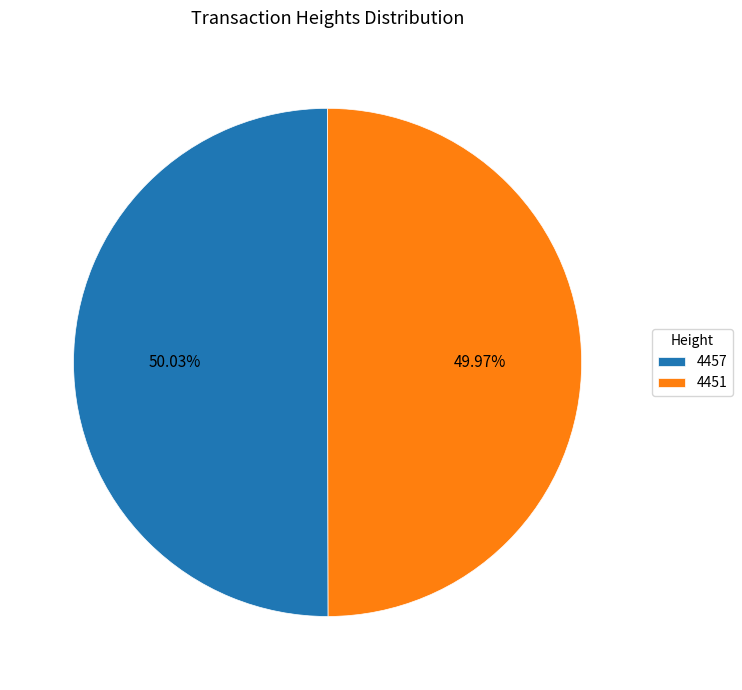

What is the ratio of the value at 4451 to the value at 4457?

1.0